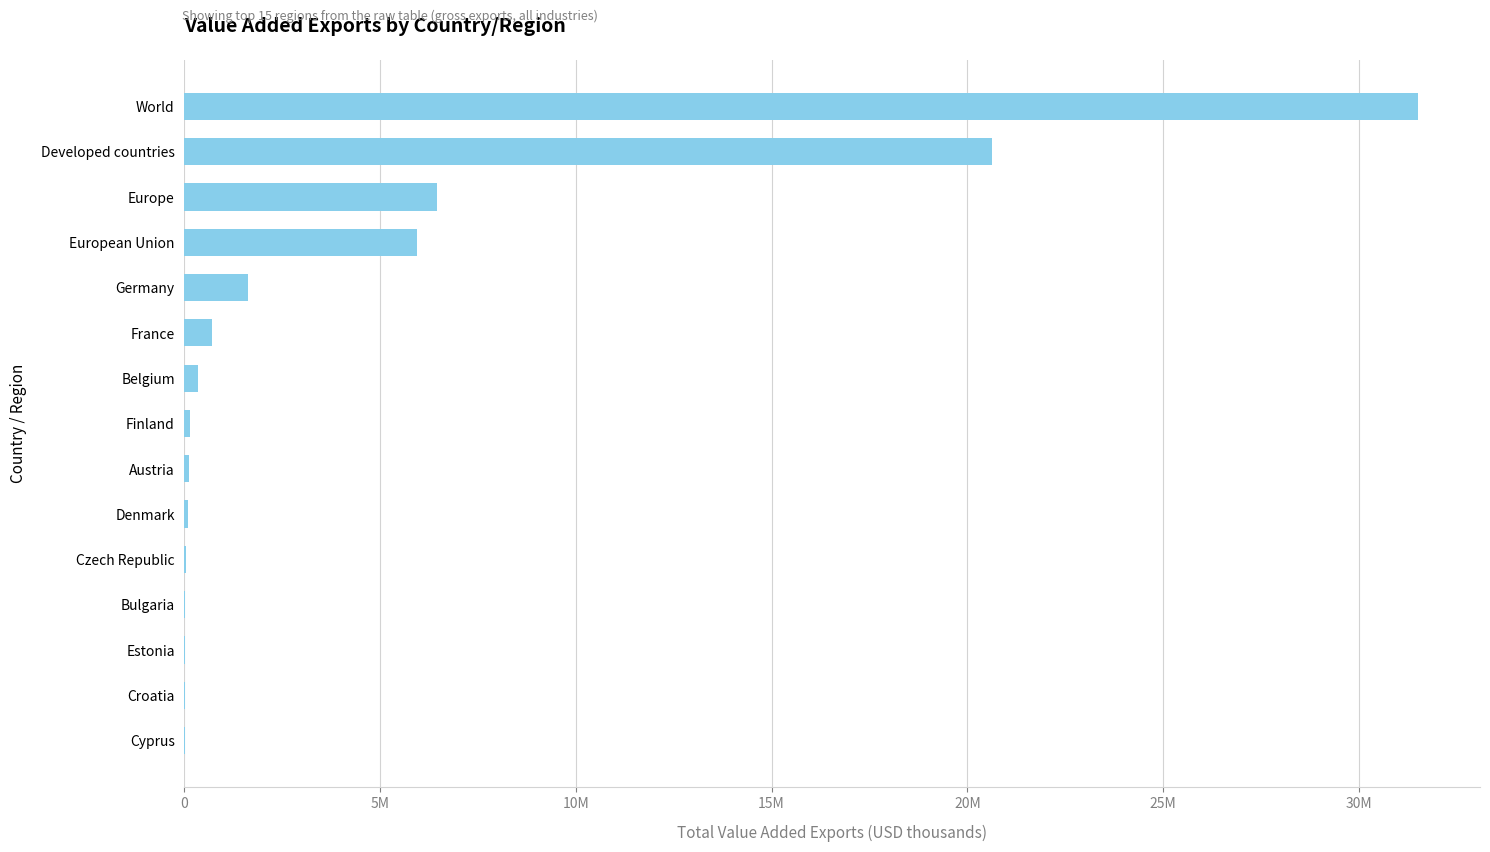

Are the bars horizontal?

Yes